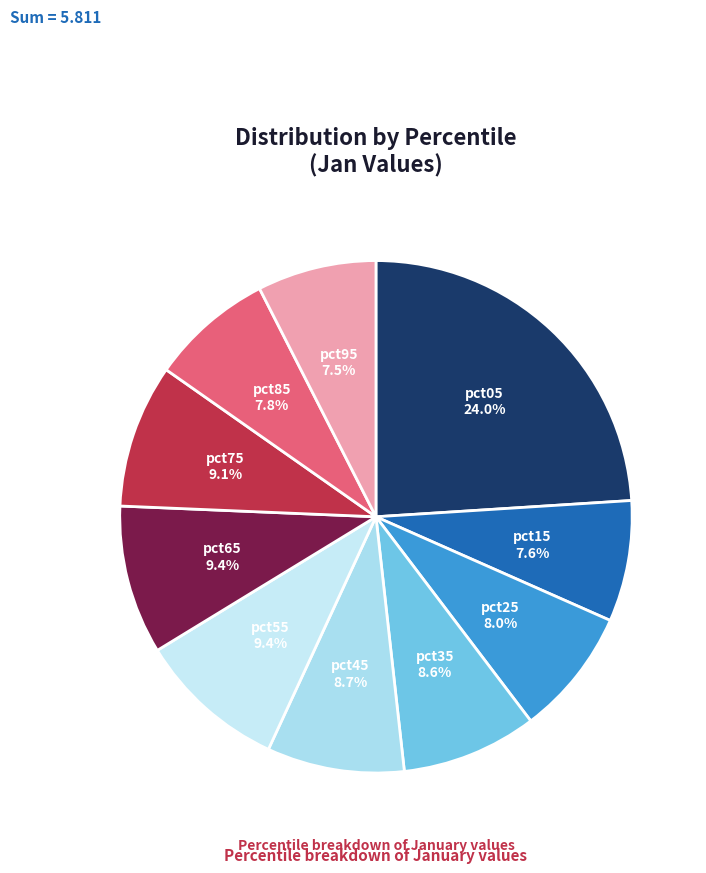

Is there any slice that represents more than half of the pie?

No